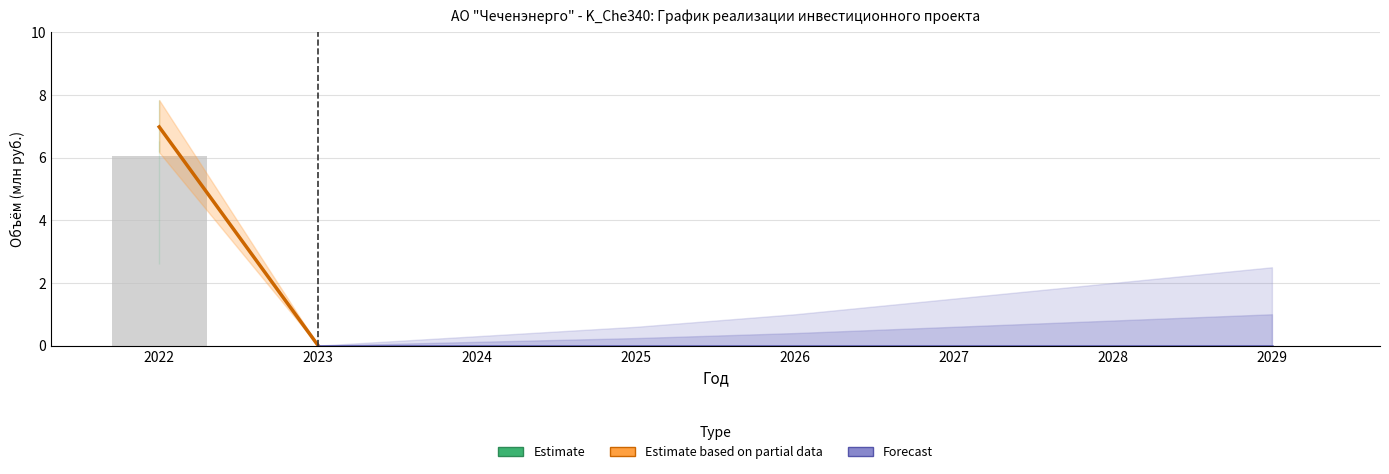

Is it true that the value at 2022 is 9.1?

False